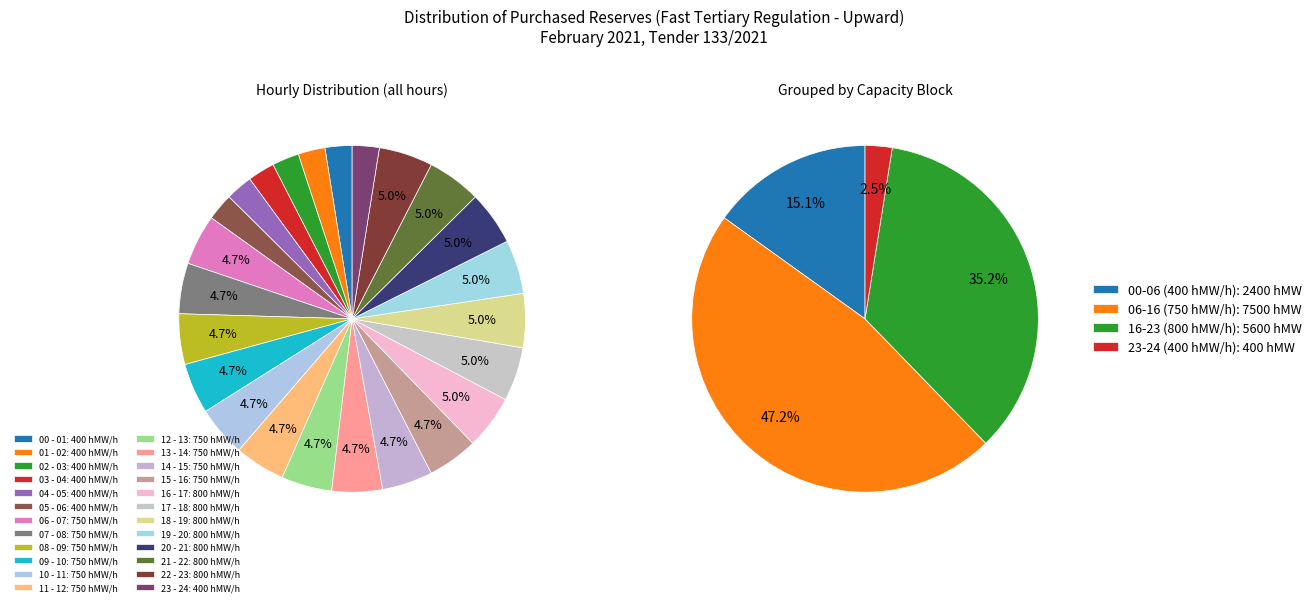

What is the smallest slice in the pie chart?

00 - 01